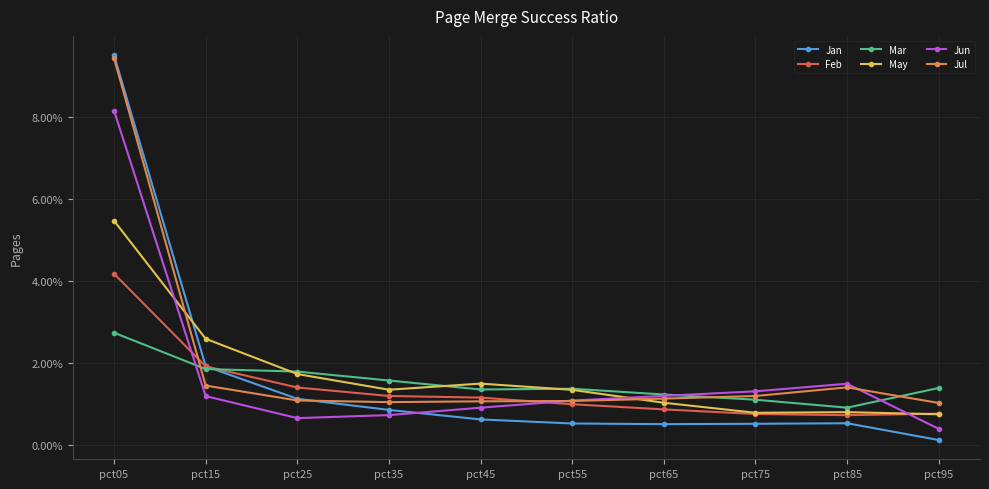

Which series ends up on top after the final intersection of May and Jan?

May